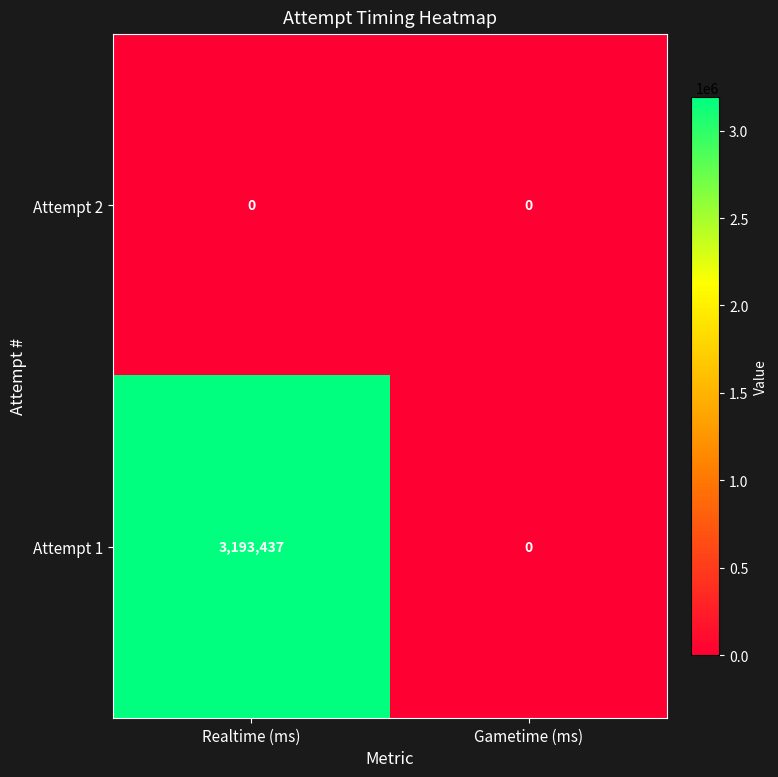

Which series has the largest total across all categories?

Attempt 1